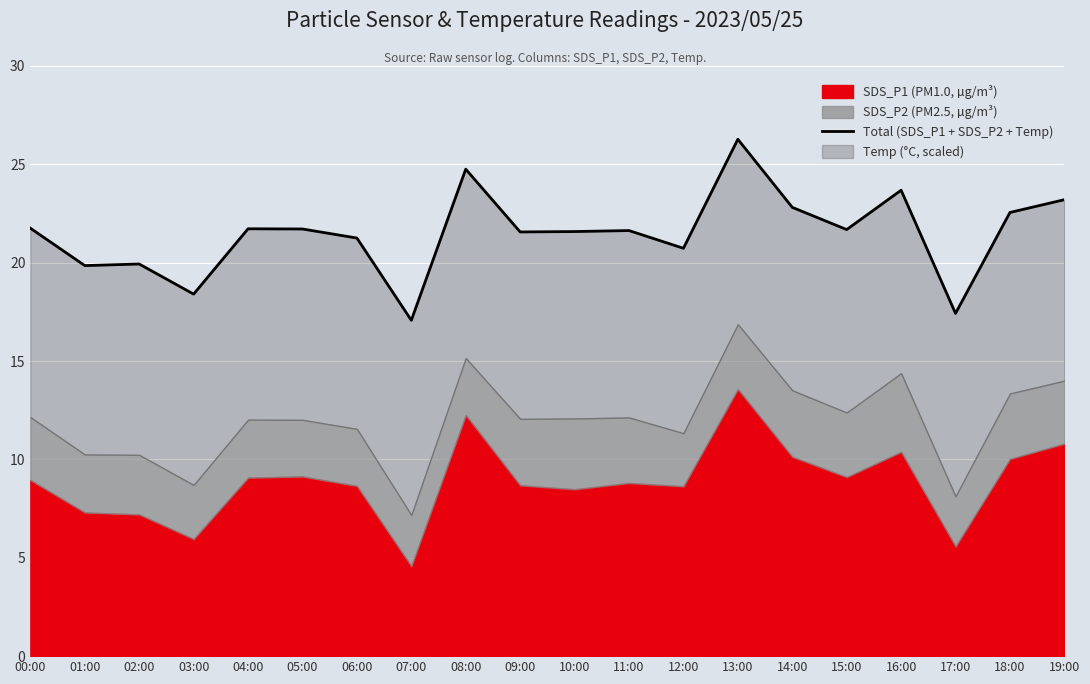

List the labels in order of value, smallest first.

07:00, 17:00, 03:00, 01:00, 02:00, 12:00, 06:00, 09:00, 10:00, 11:00, 15:00, 05:00, 04:00, 00:00, 18:00, 14:00, 19:00, 16:00, 08:00, 13:00